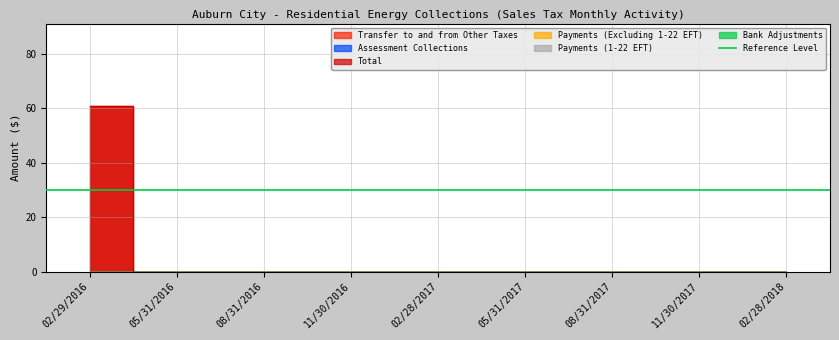

Which label corresponds to the largest value in the chart?

02/29/2016